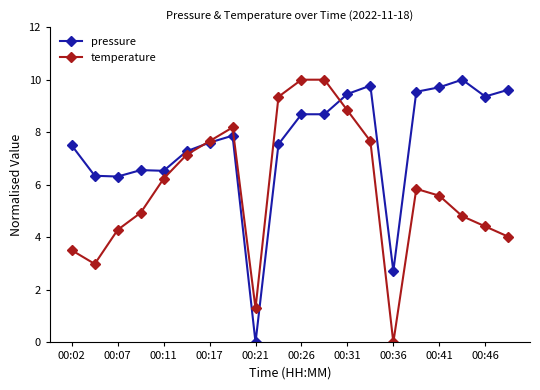

Rank the series by their average value, from lowest to highest.

temperature, pressure